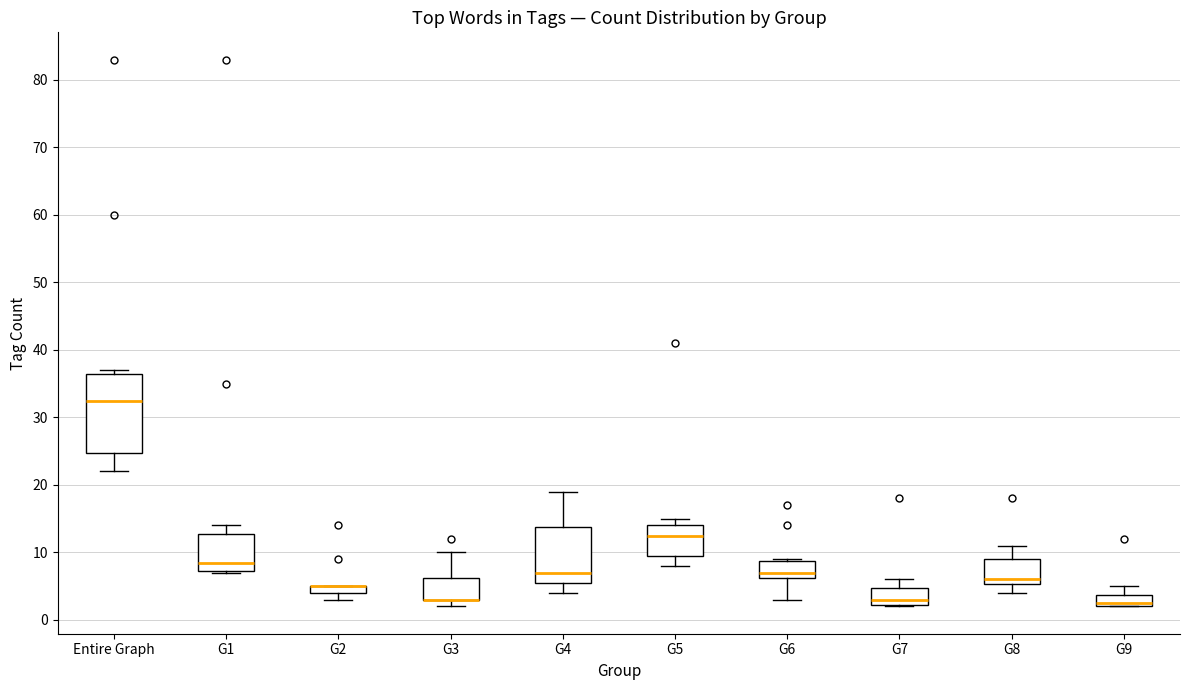

Comparing the boxes themselves (not the whiskers), which one is the tallest?

Entire Graph